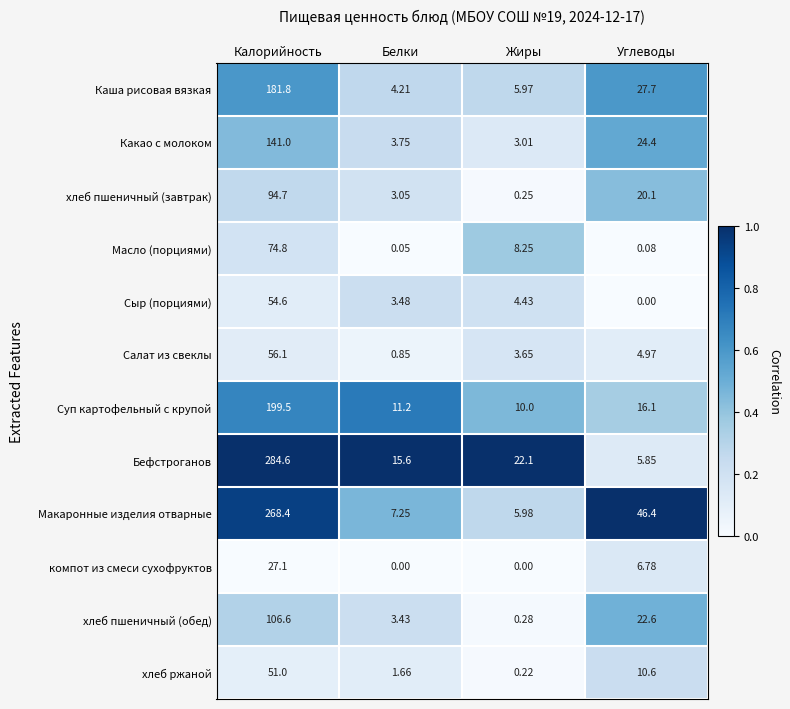

At Углеводы, list the series in order from smallest to largest.

Сыр (порциями), Масло (порциями), Салат из свеклы, Бефстроганов, компот из смеси сухофруктов, хлеб ржаной, Суп картофельный с крупой, хлеб пшеничный (завтрак), хлеб пшеничный (обед), Какао с молоком, Каша рисовая вязкая, Макаронные изделия отварные